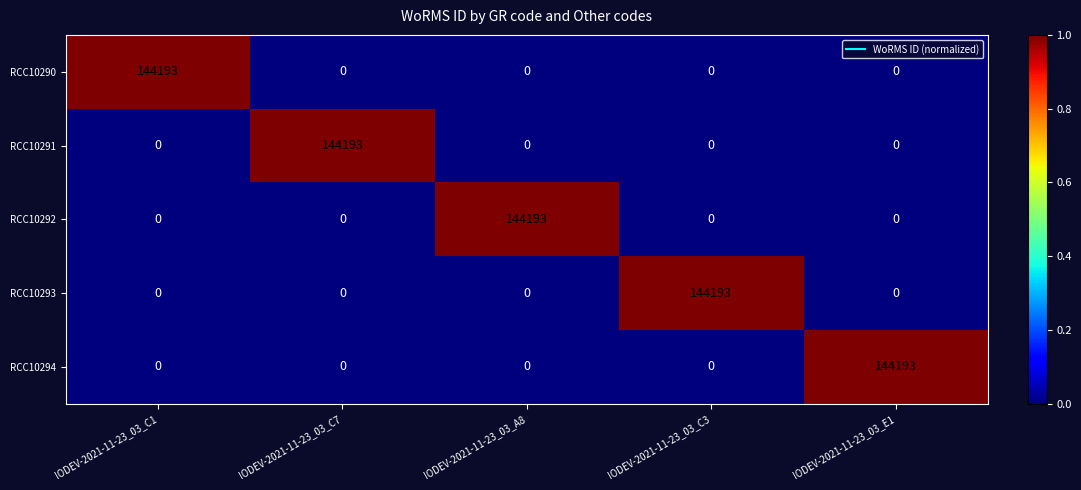

The RCC10293 series shows -47578 at IODEV-2021-11-23_03_C1. True or false?

False